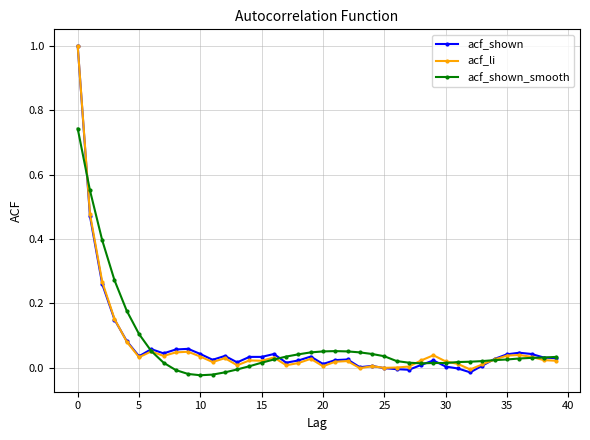

At how many categories does at least one series exceed 0?

40